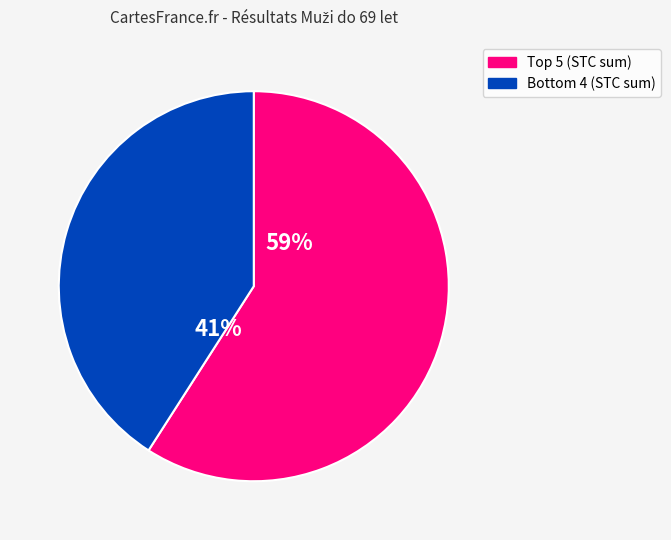

Is there a majority slice in this chart?

Yes